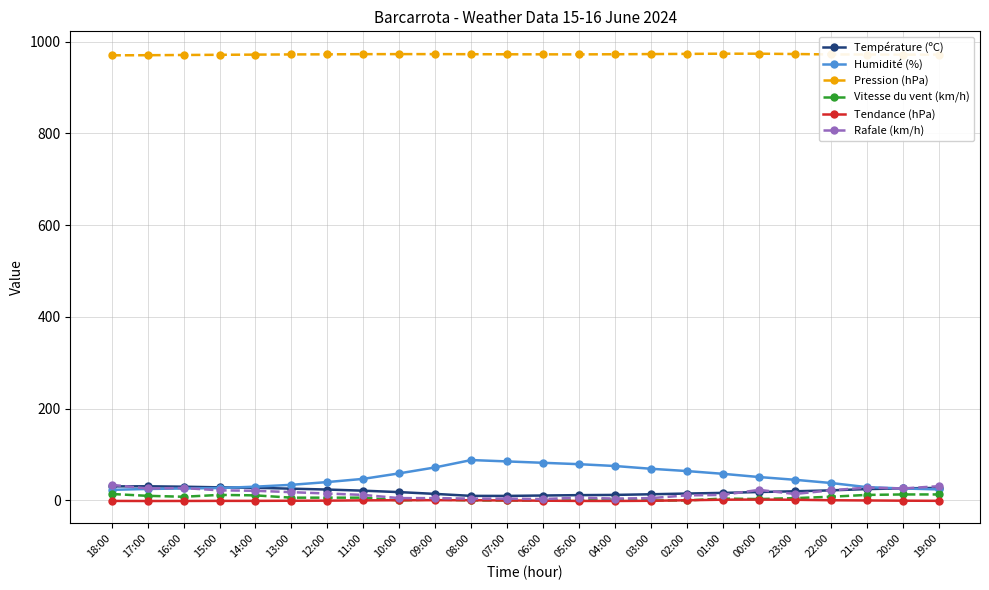

At how many categories does at least one series exceed 702?

24